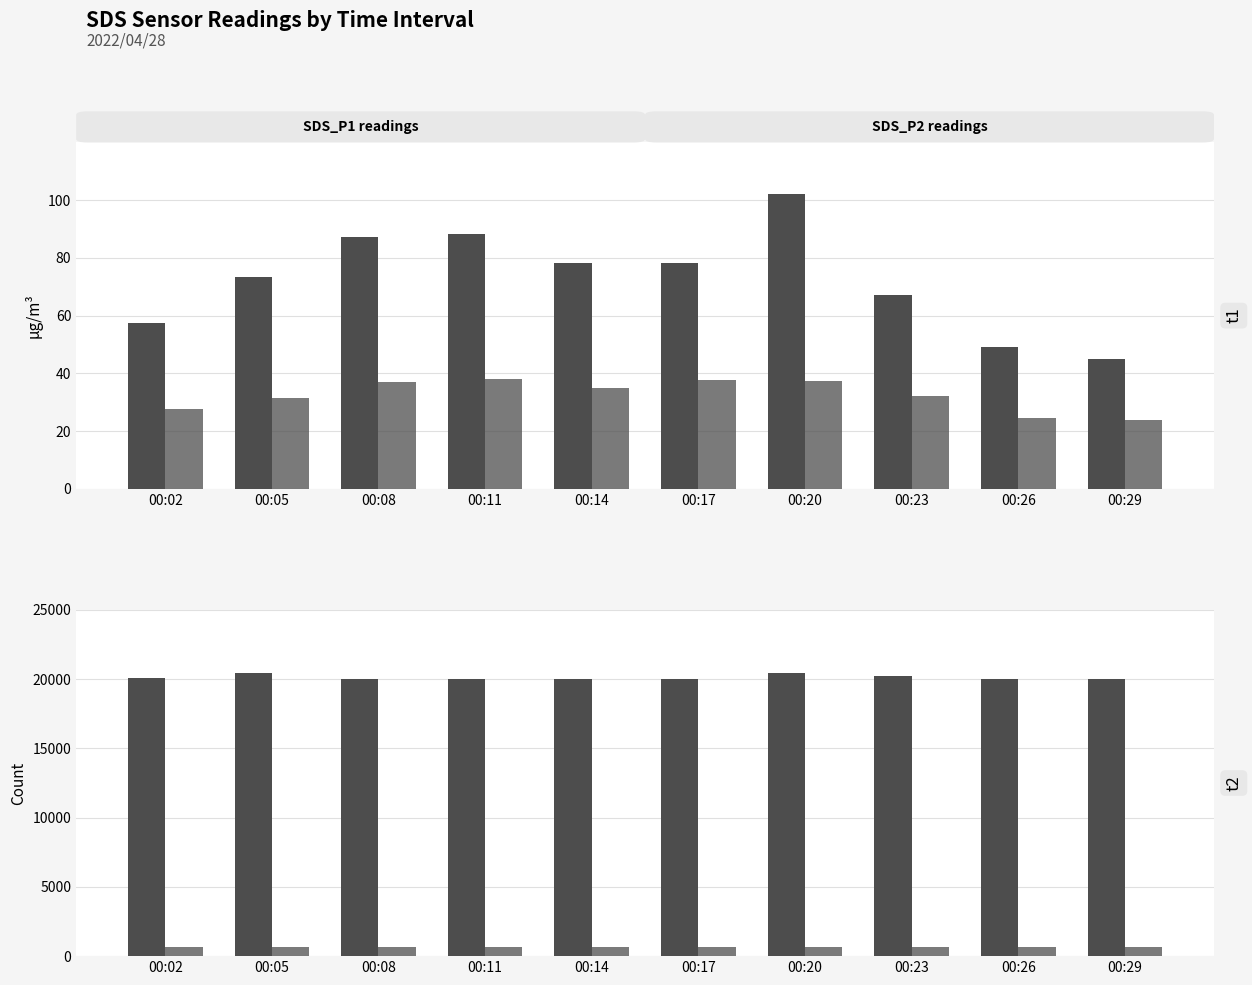

Where does the Samples (÷10k) series first go above 625?

00:11